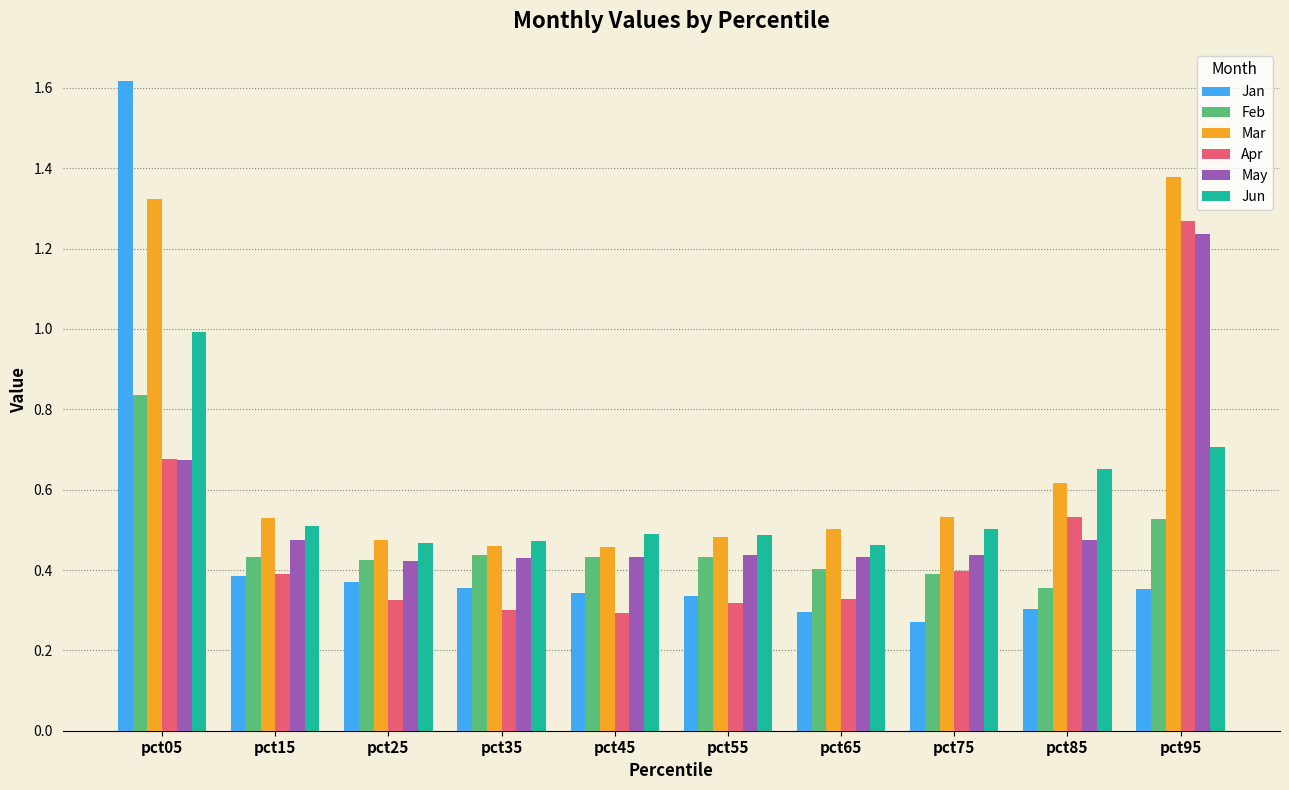

What is the sum of the Jan values at pct05 and pct25?

2.0